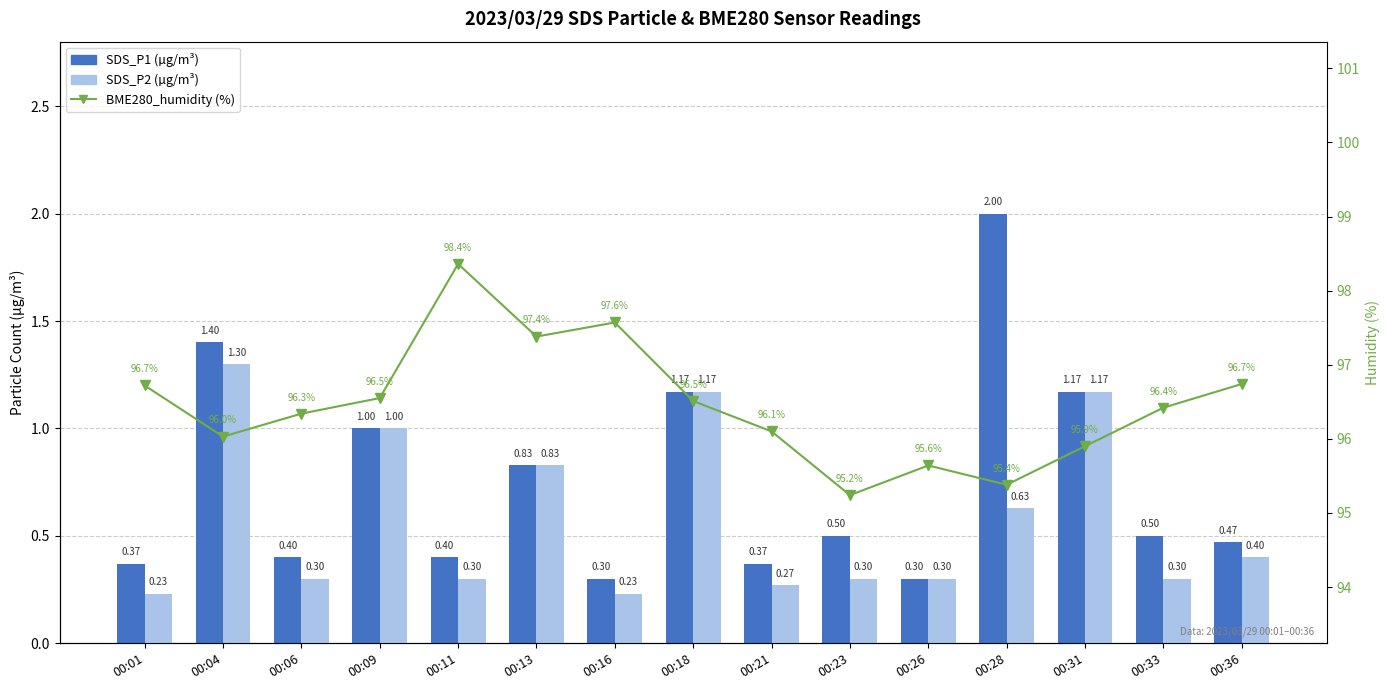

The SDS_P1 series shows 2.0 at 00:28. True or false?

True